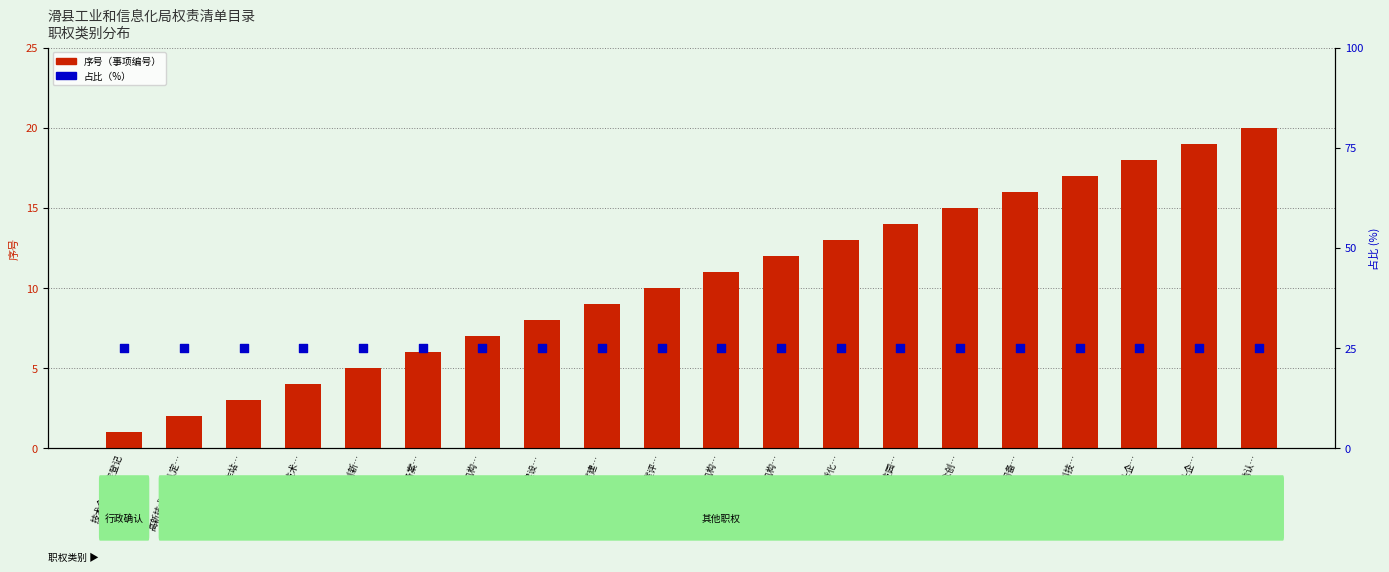

Which series reaches the maximum Y coordinate?

占比（%）